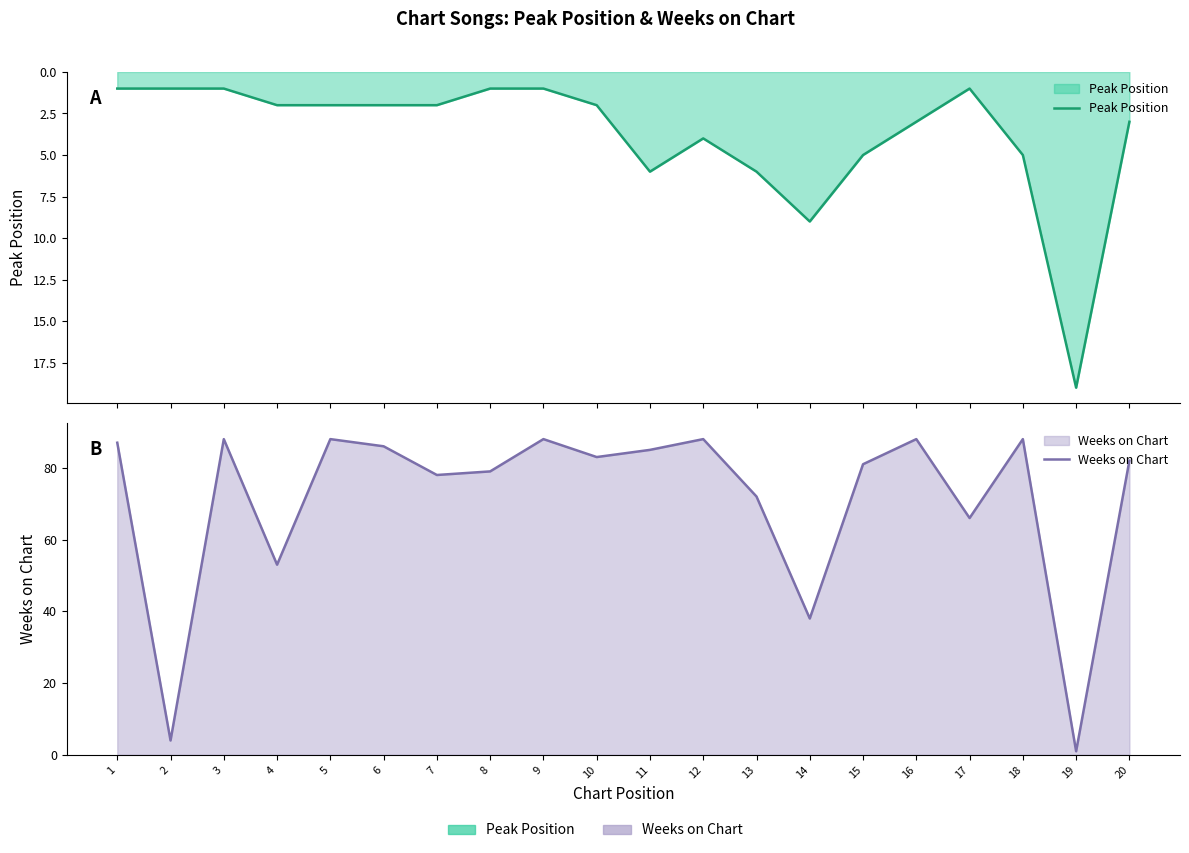

Rank the categories by Weeks on Chart value from highest to lowest.

3, 5, 9, 12, 16, 18, 1, 6, 11, 10, 20, 15, 8, 7, 13, 17, 4, 14, 2, 19